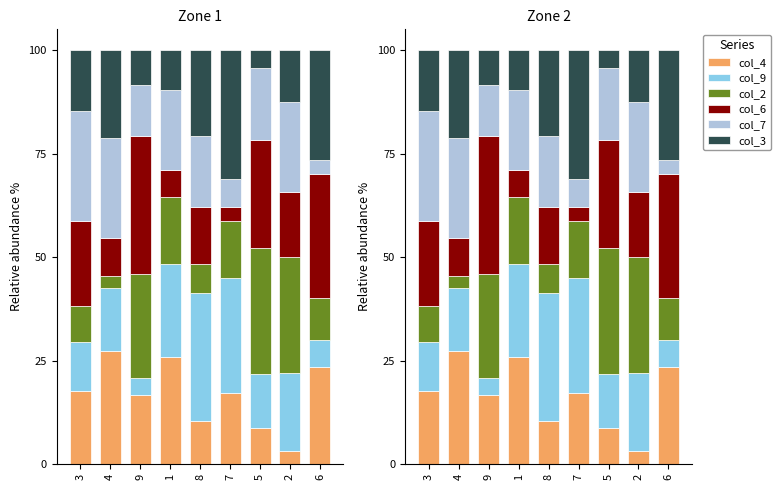

At which category is the sum across all series the highest?

3